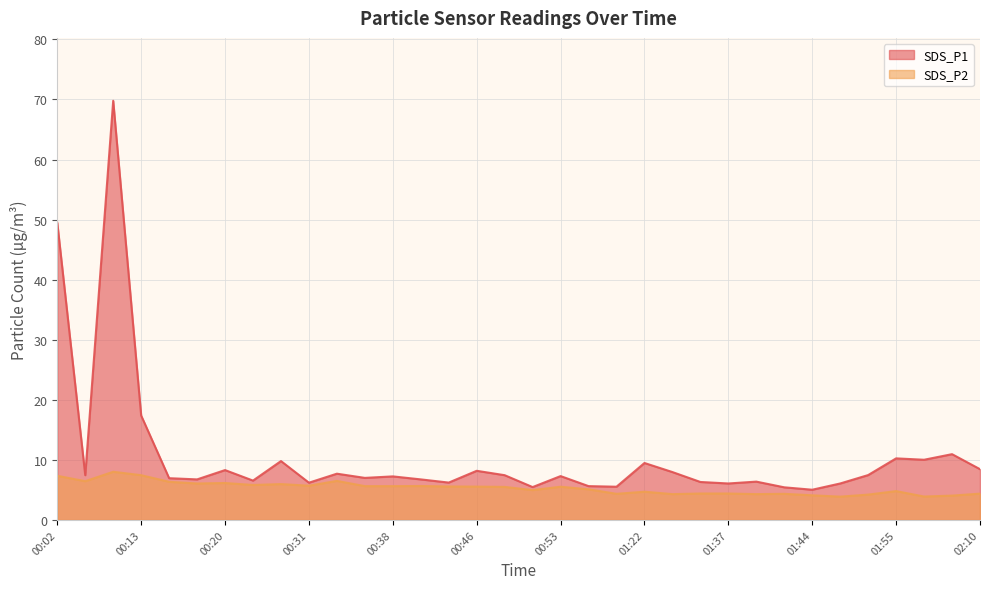

How many interior local valleys does the SDS_P2 series have?

10